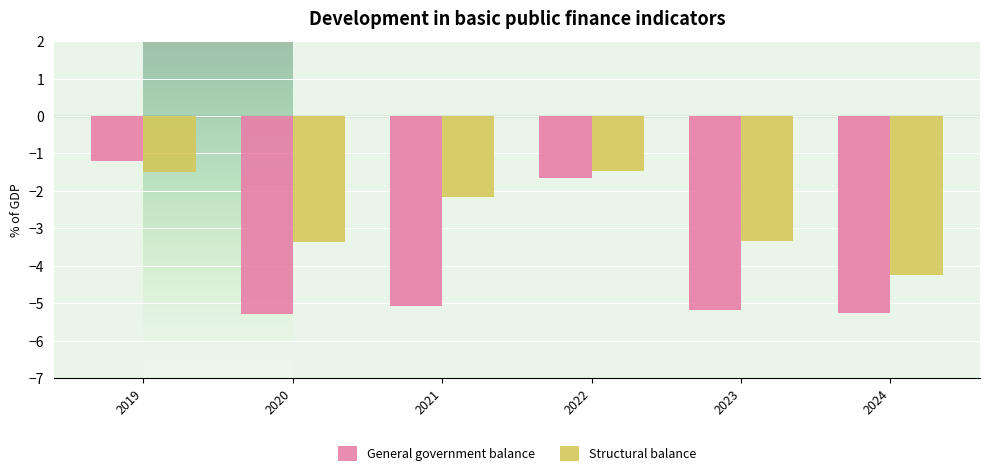

What is the average value of the General government balance series?

-4.0